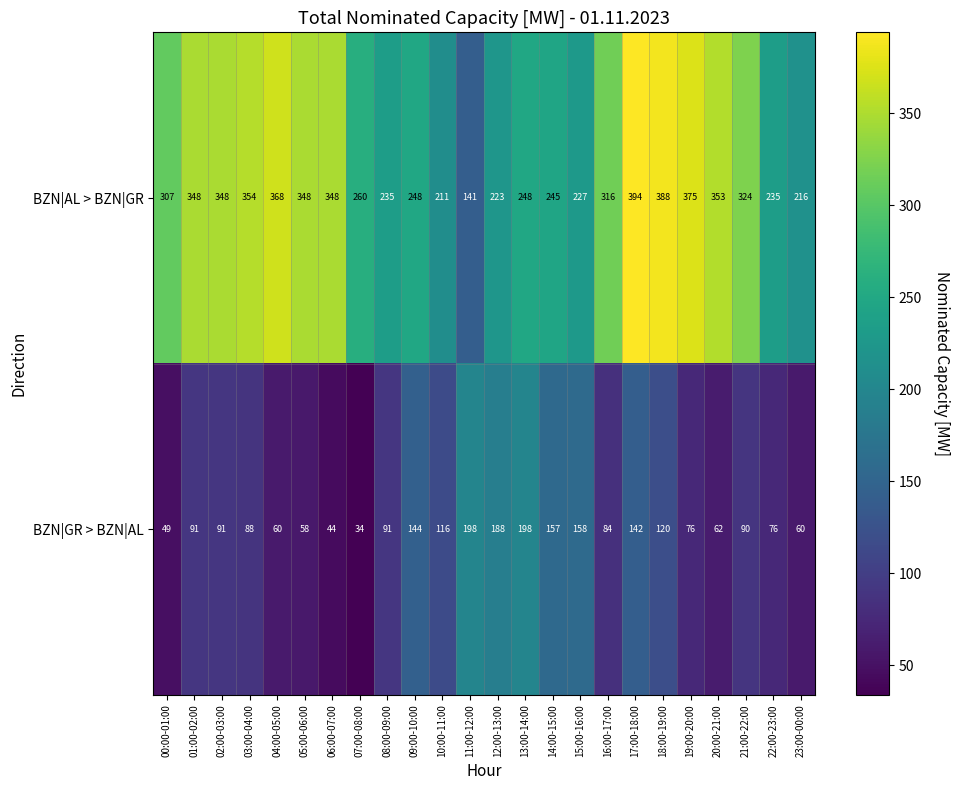

At which category is the sum across all series the highest?

17:00-18:00